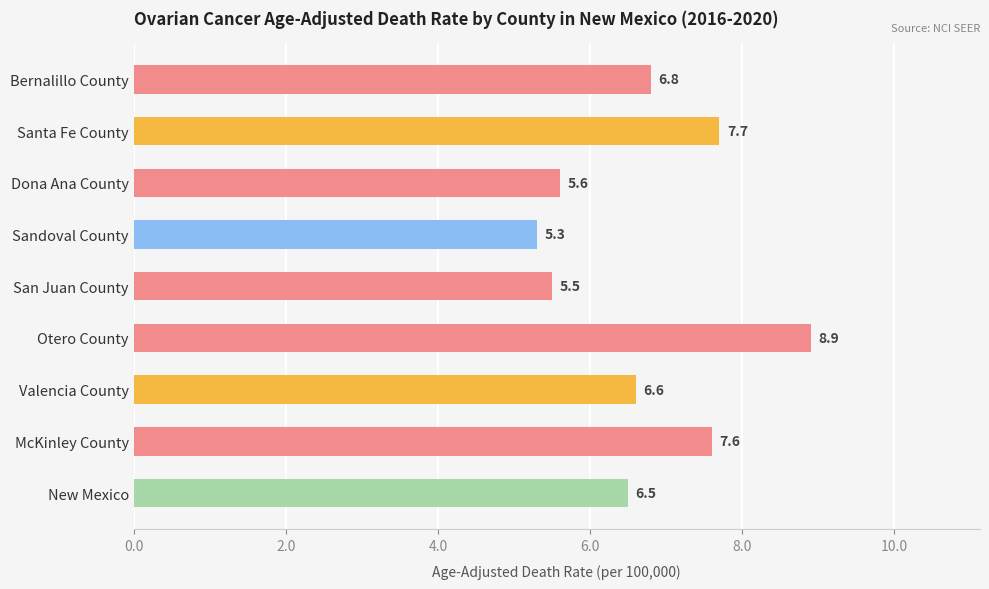

List the labels in order of value, largest first.

Otero County, Santa Fe County, McKinley County, Bernalillo County, Valencia County, New Mexico, Dona Ana County, San Juan County, Sandoval County